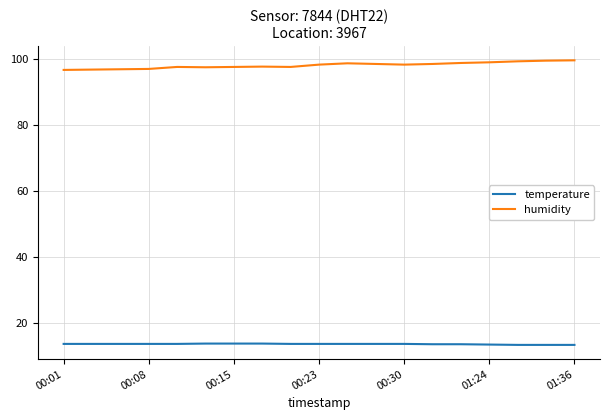

What is the difference between the maximum and minimum values in the humidity series?

2.9